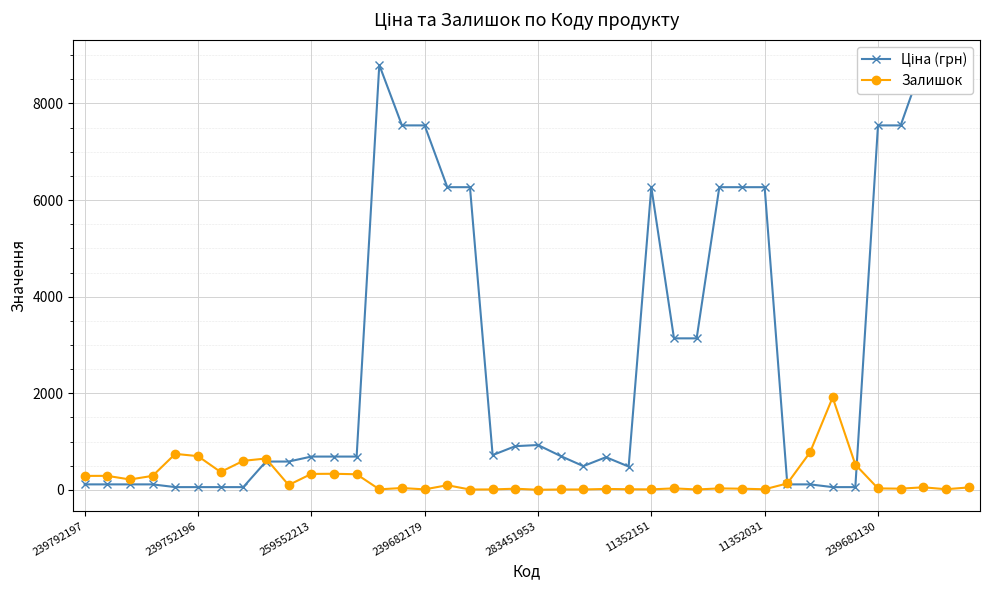

True or false: Ціна (грн) has more than 0 interior local peaks.

True